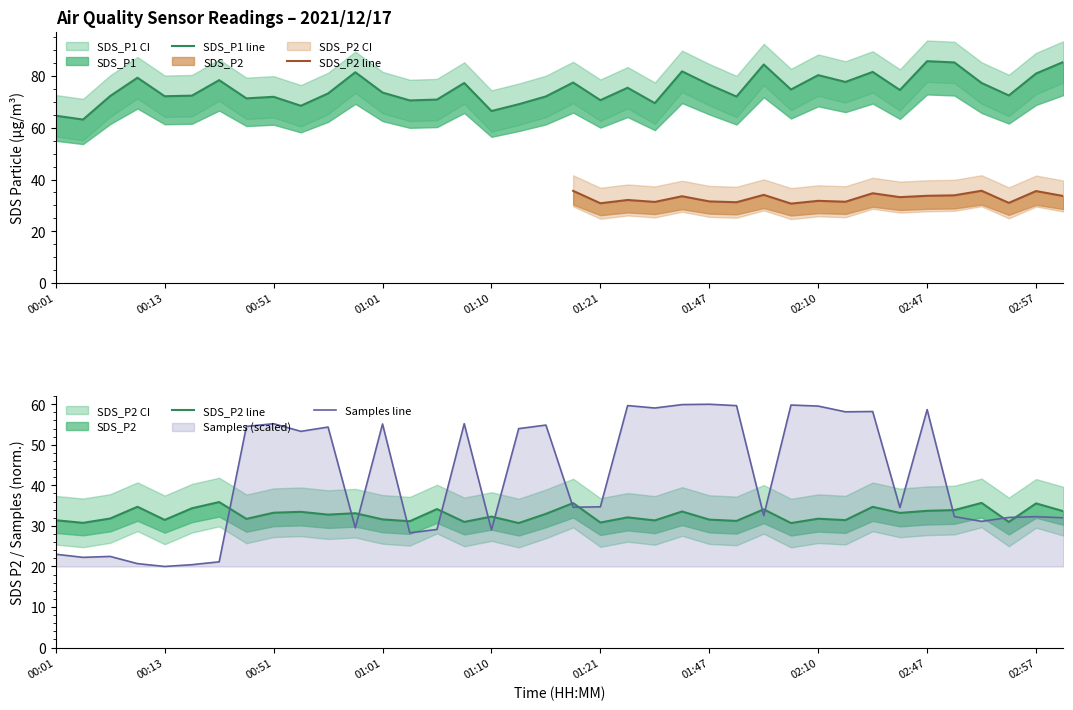

Is it true that Samples line equals 21.4 at 01:47?

False